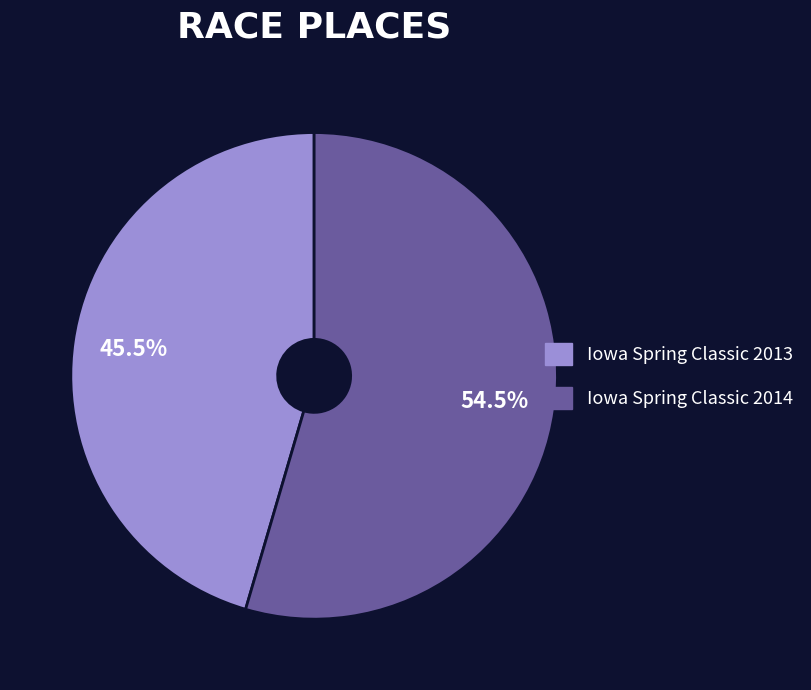

Is there any slice that represents more than half of the pie?

Yes